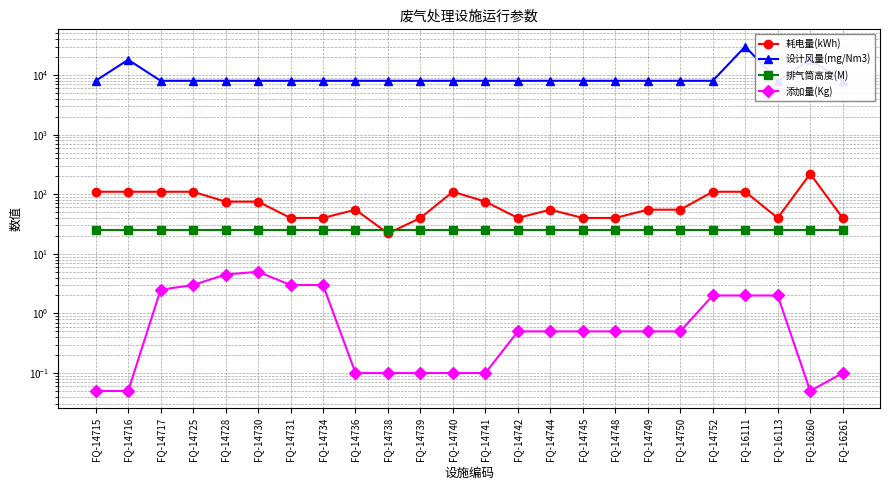

True or false: 排气筒高度(M) and 设计风量(mg/Nm3) intersect in this chart.

False